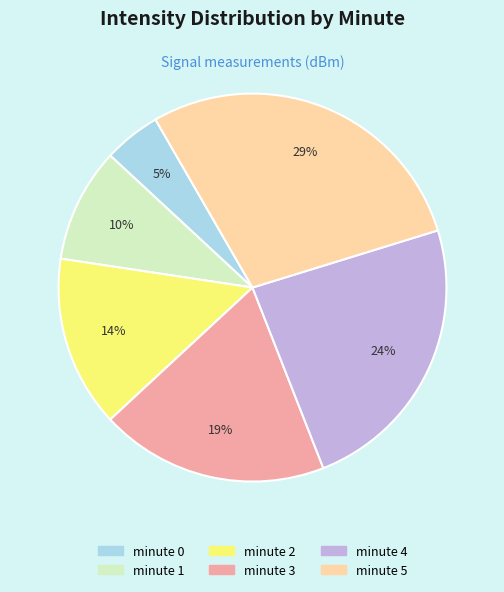

Is there a majority slice in this chart?

No